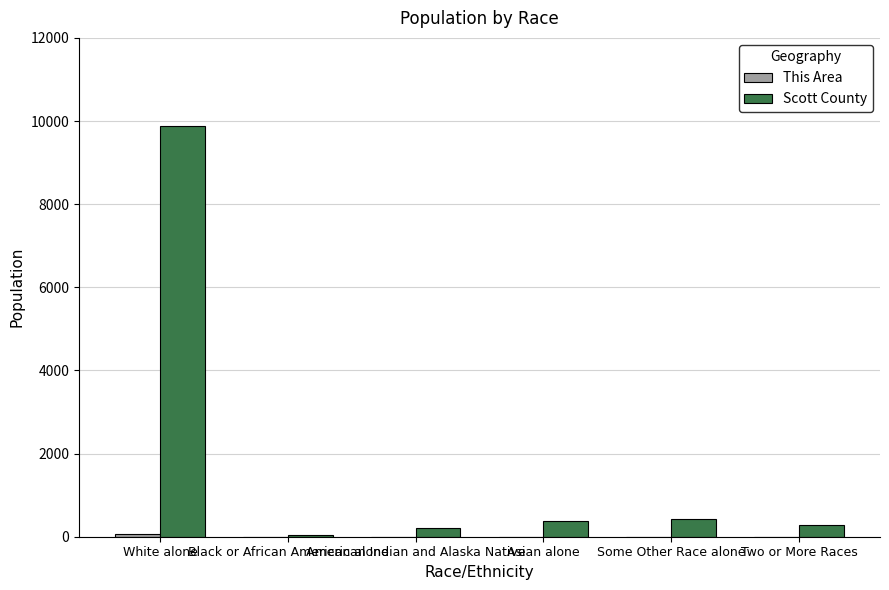

Which series has the largest total across all categories?

Scott County